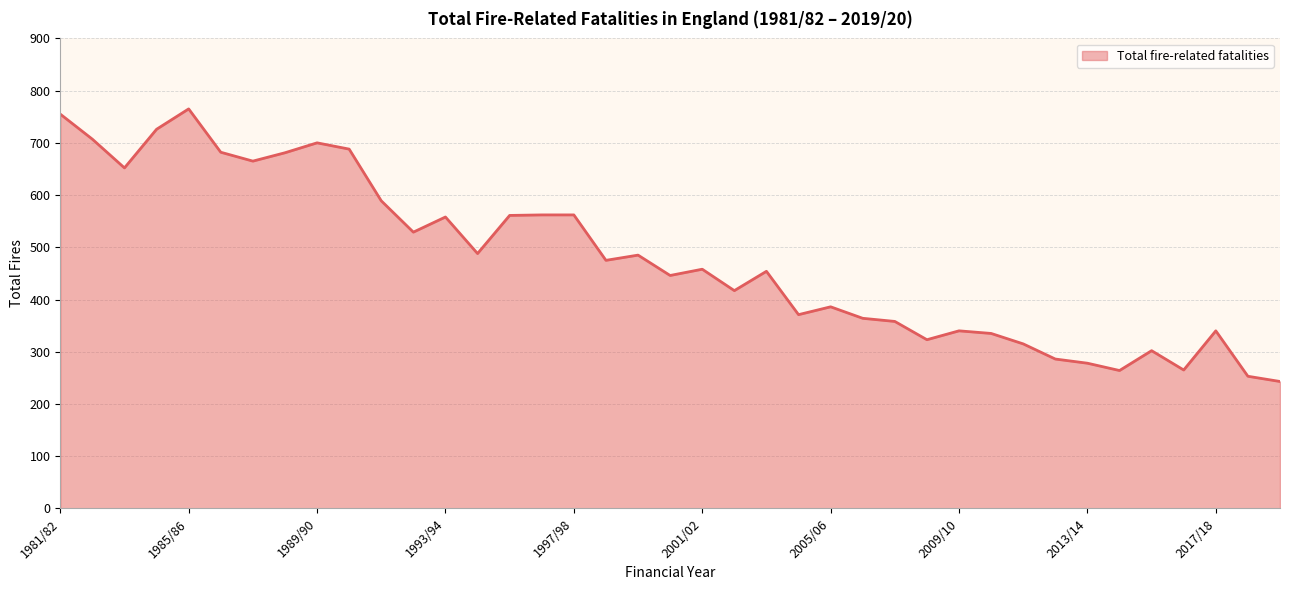

What is the smallest value displayed?

243